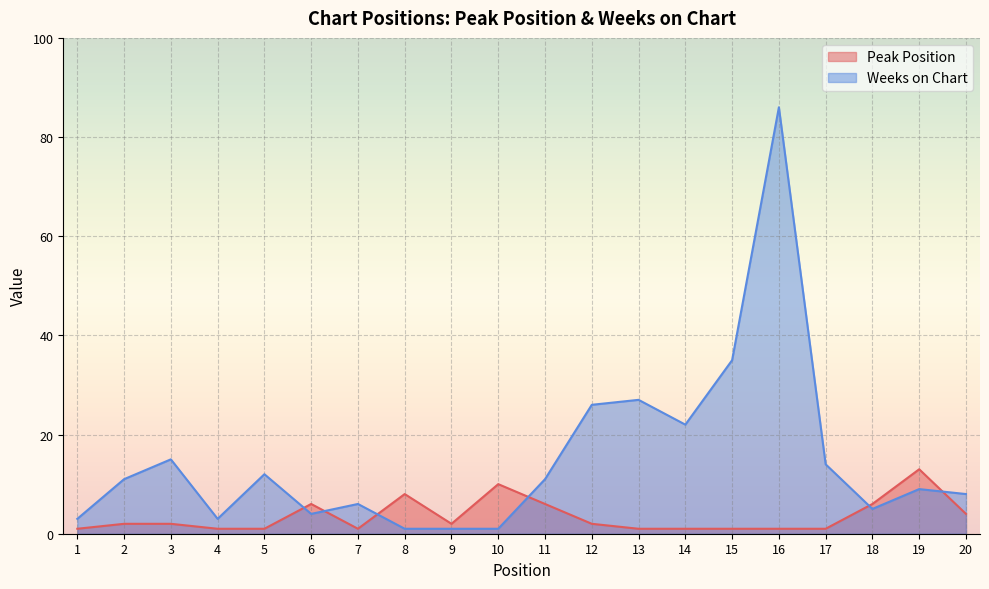

In Weeks on Chart, how many points are lower than both neighbors (excluding endpoints)?

4